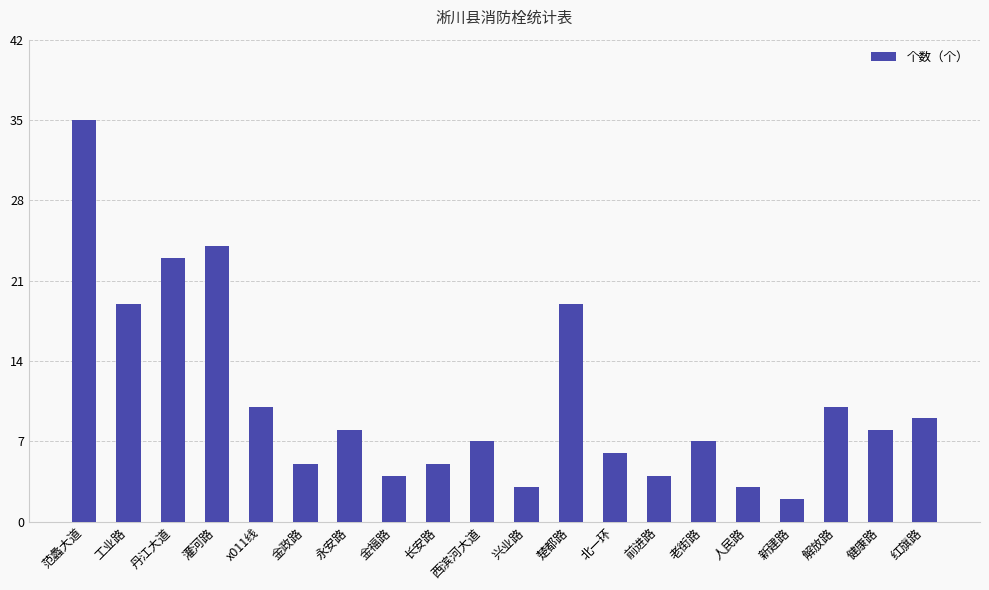

Count the number of categories in the chart.

20